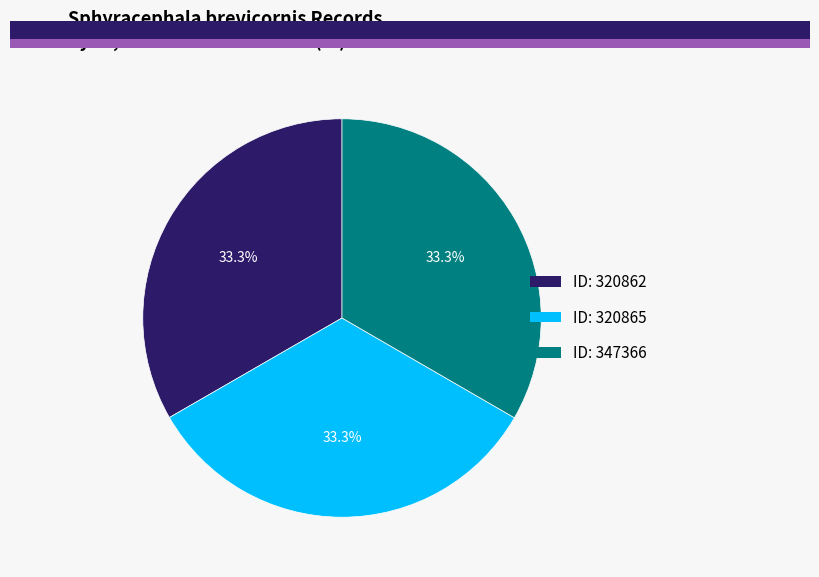

Does any single category account for the majority?

No